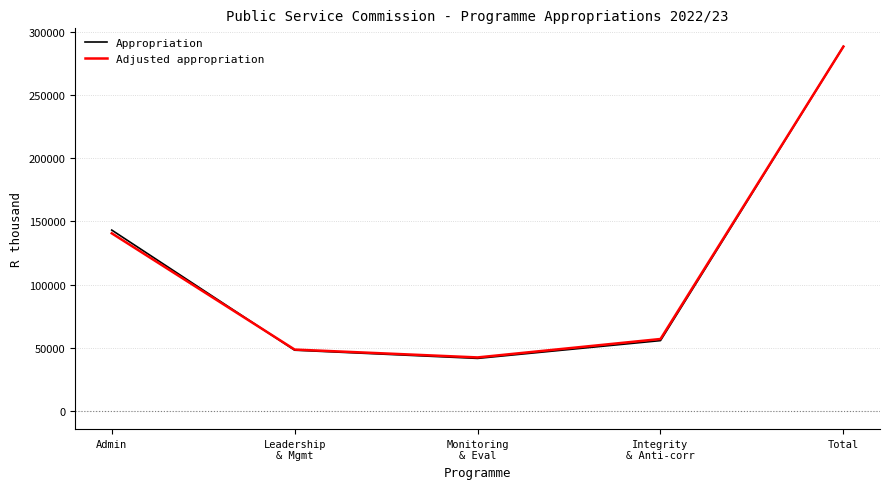

The Appropriation series shows 208578 at Admin. True or false?

False